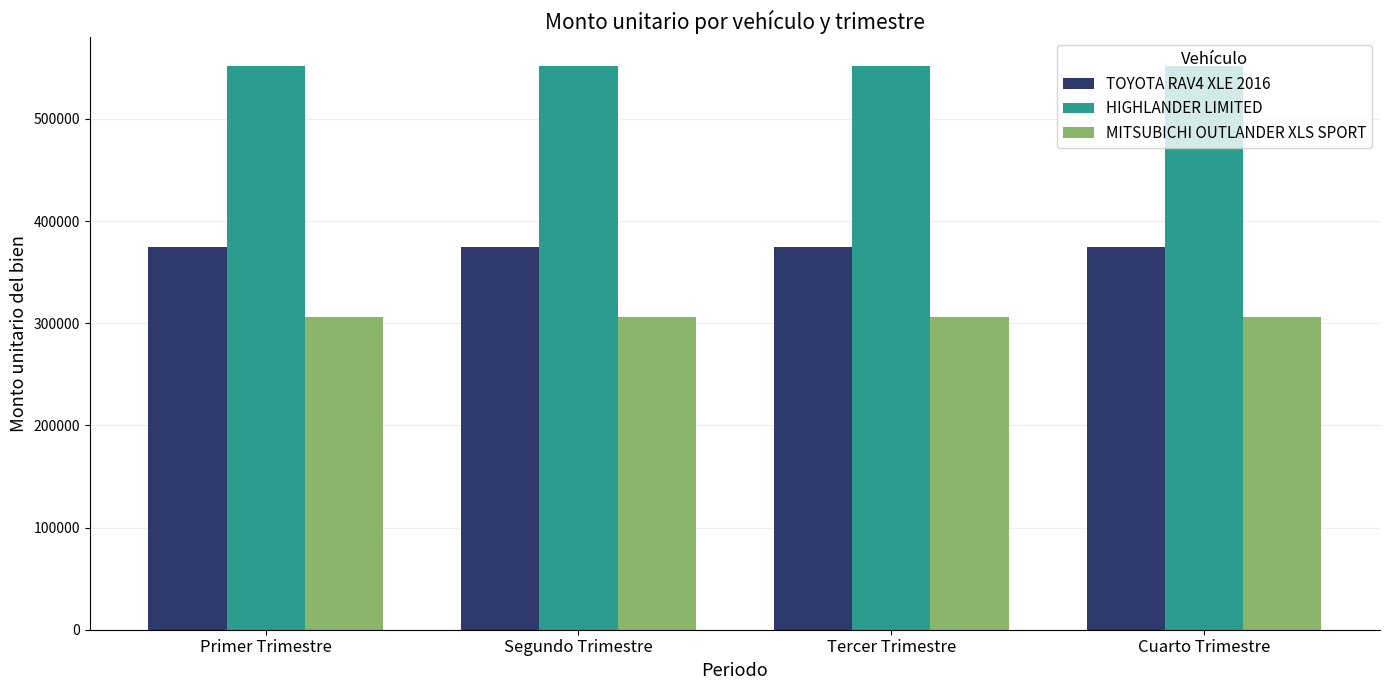

What is the difference between the highest and lowest values at Segundo Trimestre?

246300